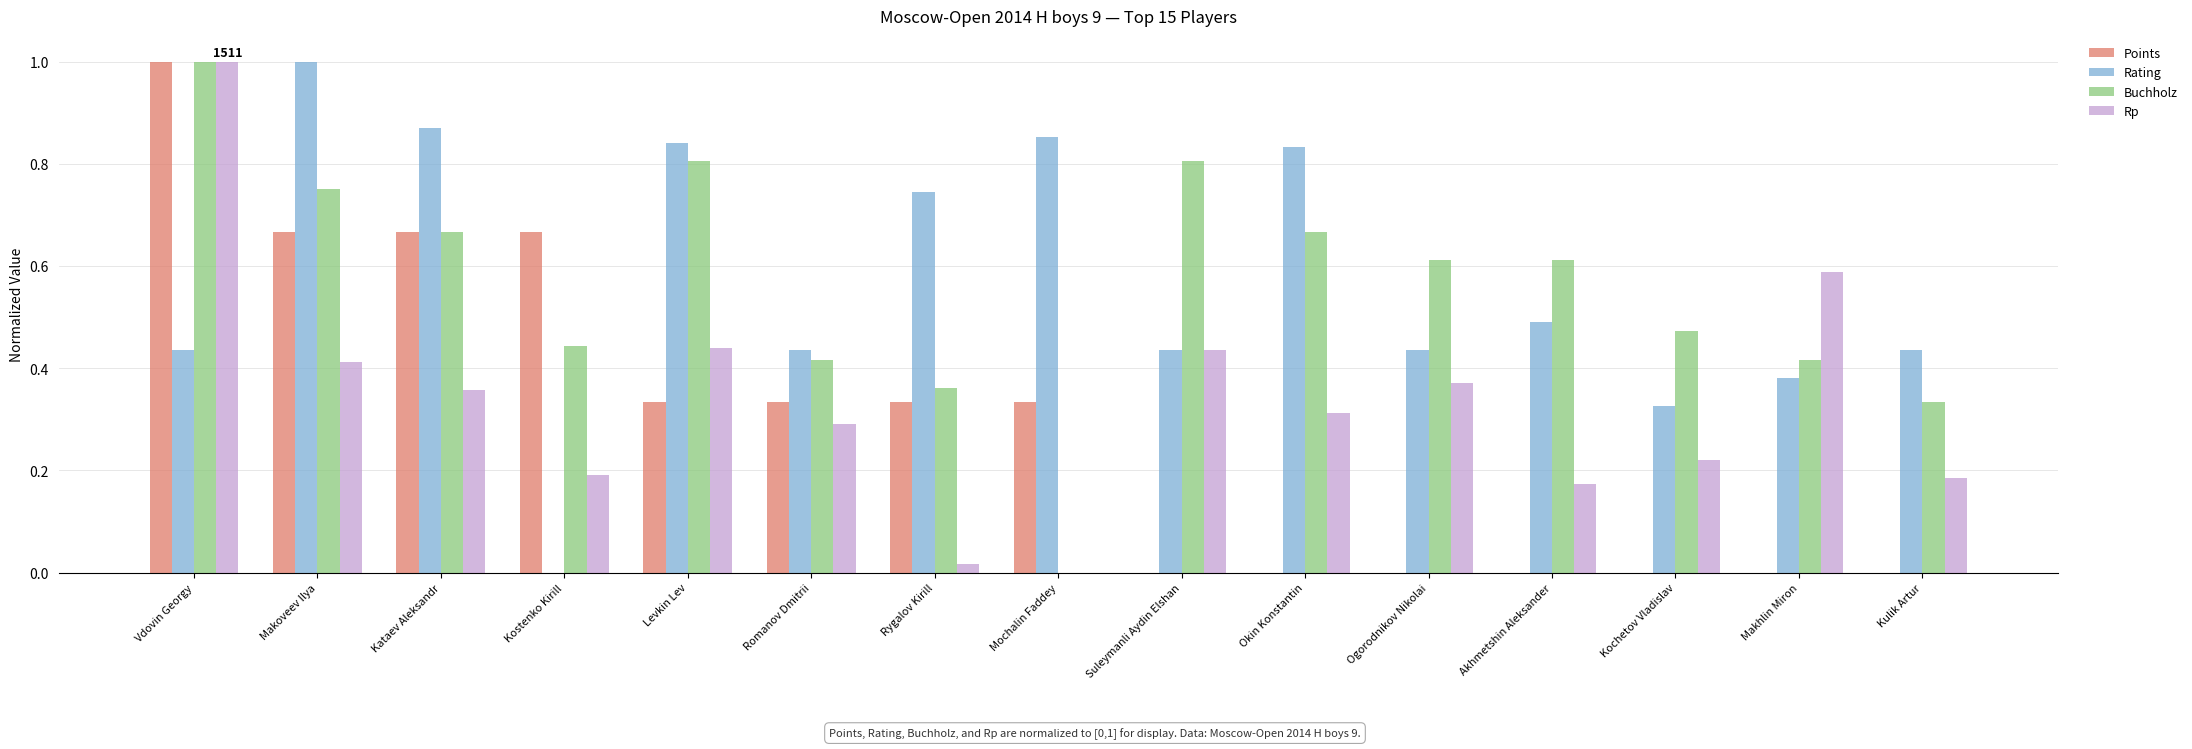

Are the bars grouped side by side (vs. stacked)?

Yes